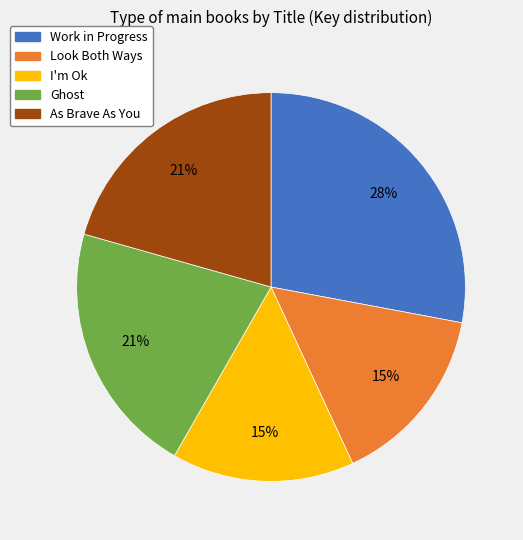

Do As Brave As You and Look Both Ways together represent more than half of the pie?

No